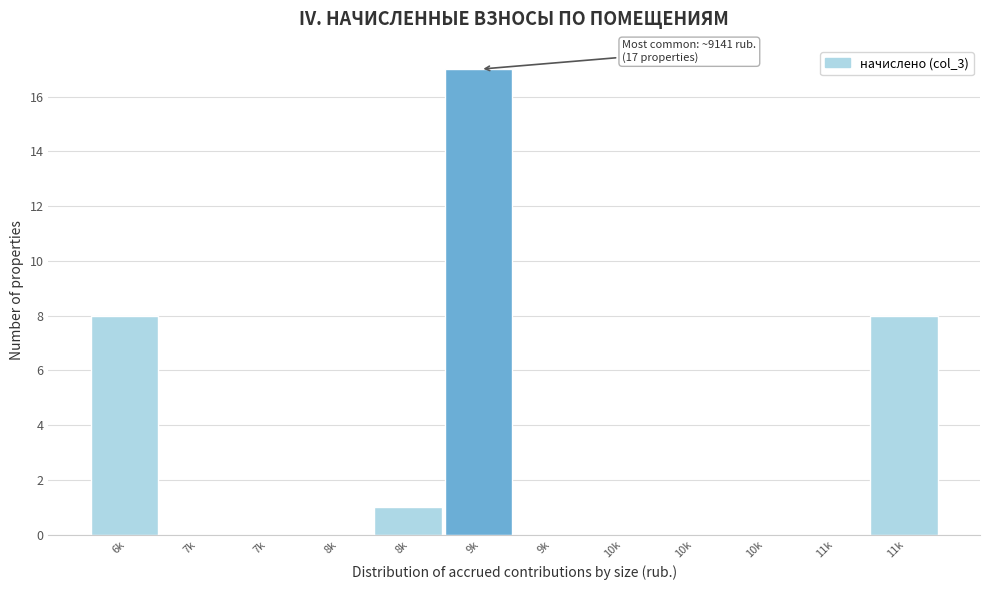

Are the bars horizontal?

No